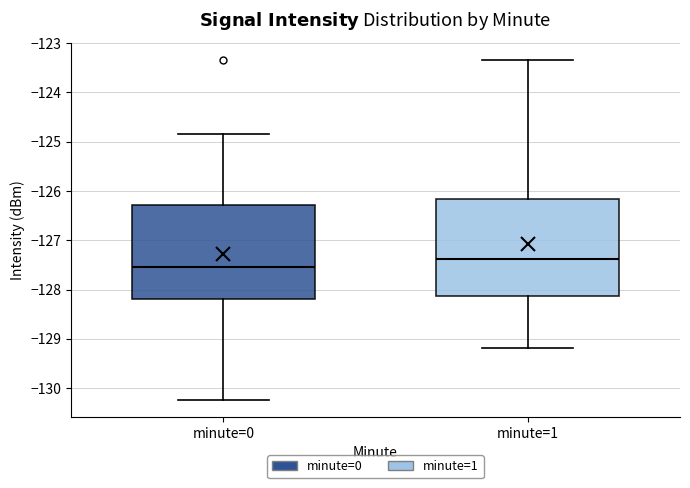

Which box has the lowest median line?

minute=0